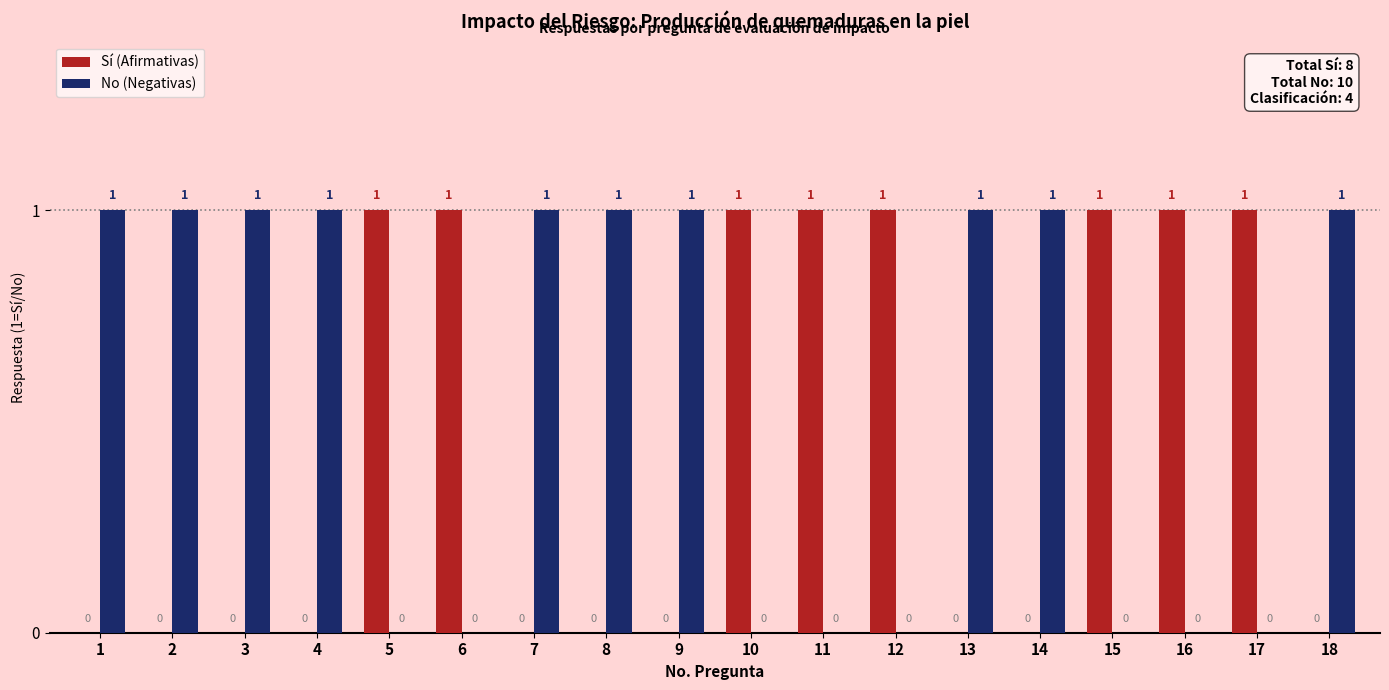

What is the difference between the Sí (Afirmativas) values at 7 and 15?

1